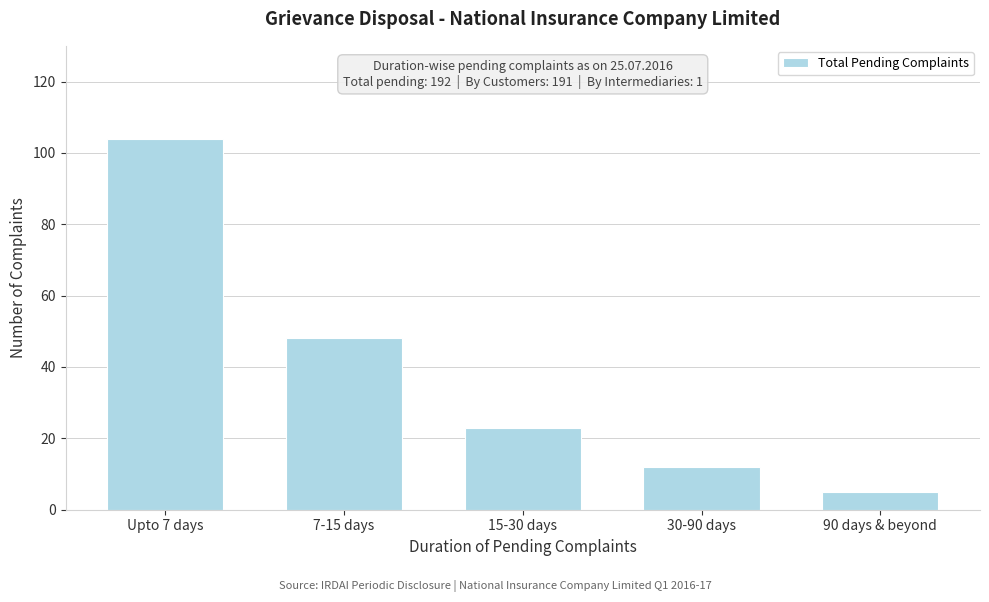

Reading right to left, list all the values displayed in this chart.

5	12	23	48	104